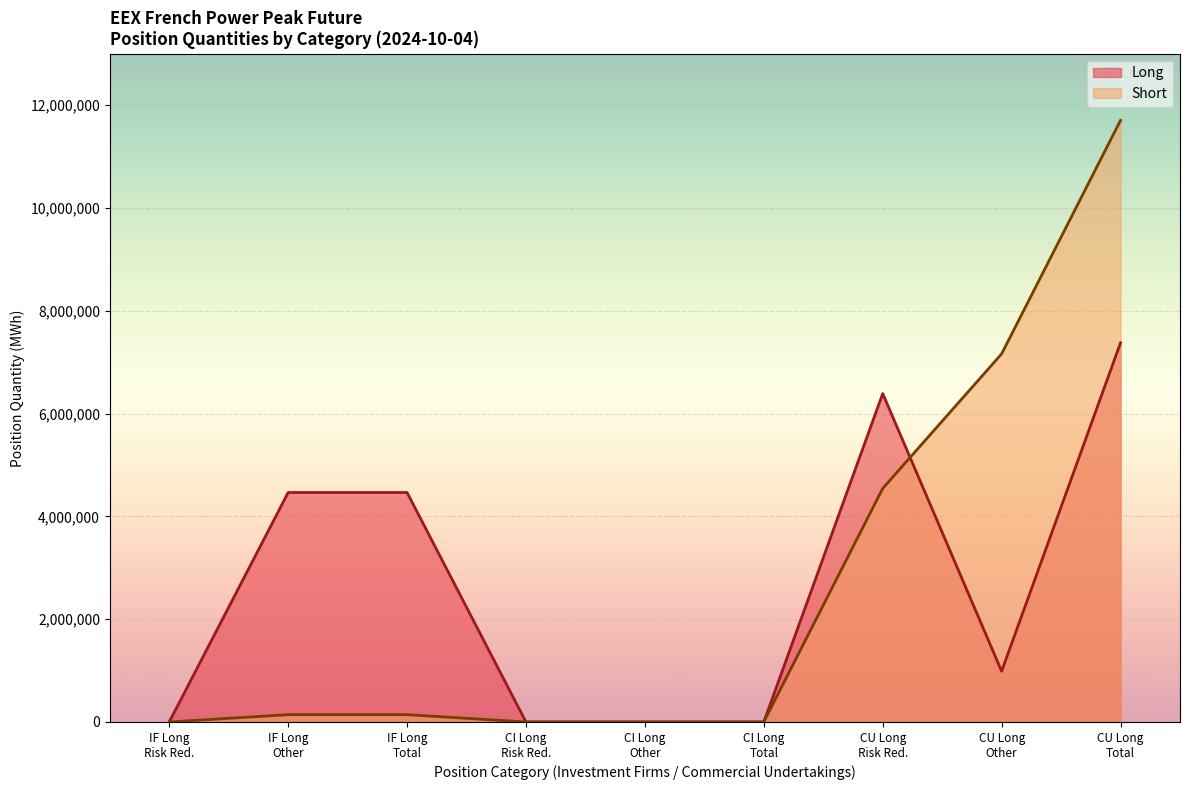

What is the difference between the second highest and second lowest values in the Short line series?

7161876